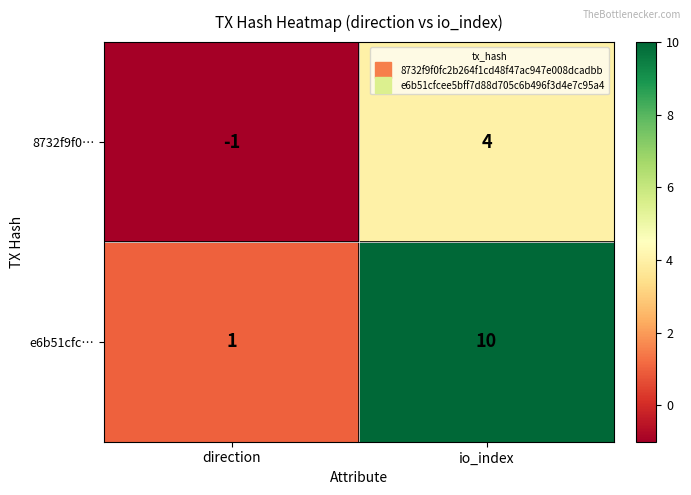

Rank the categories by e6b51cfc… value from lowest to highest.

direction, io_index